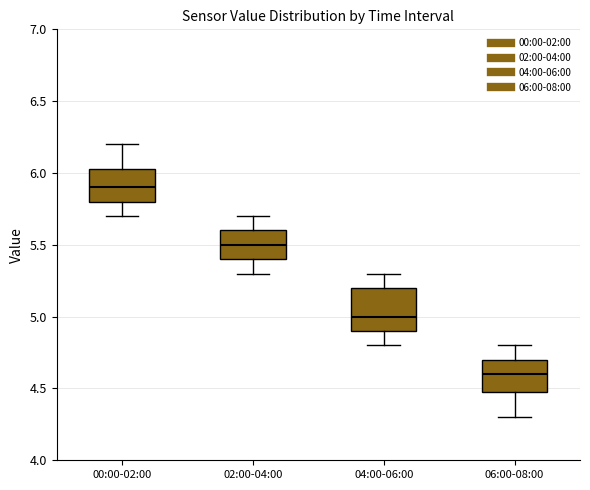

Which box has the lowest median line?

06:00-08:00